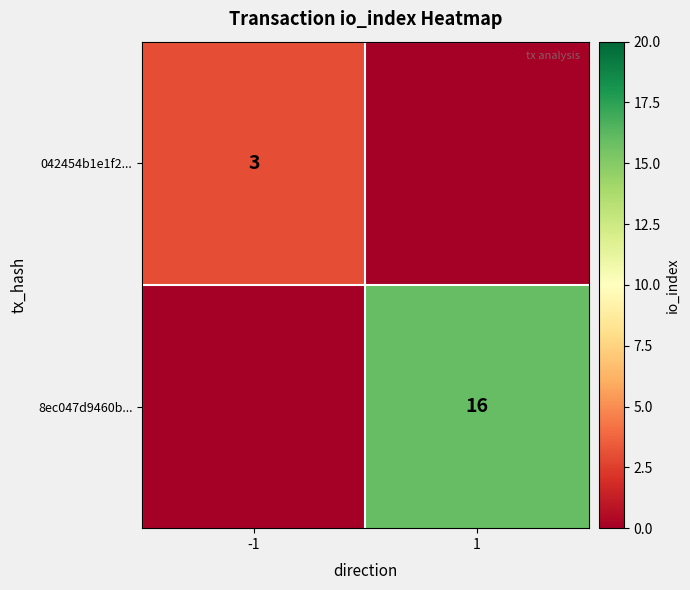

The 042454b1e1f2... series shows 3 at -1. True or false?

True